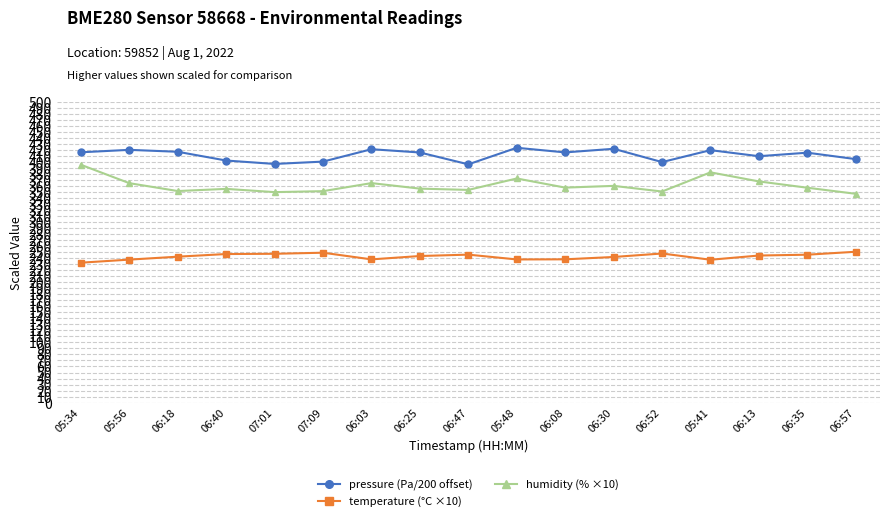

What is the difference between the highest and lowest values at 05:41?

182.3